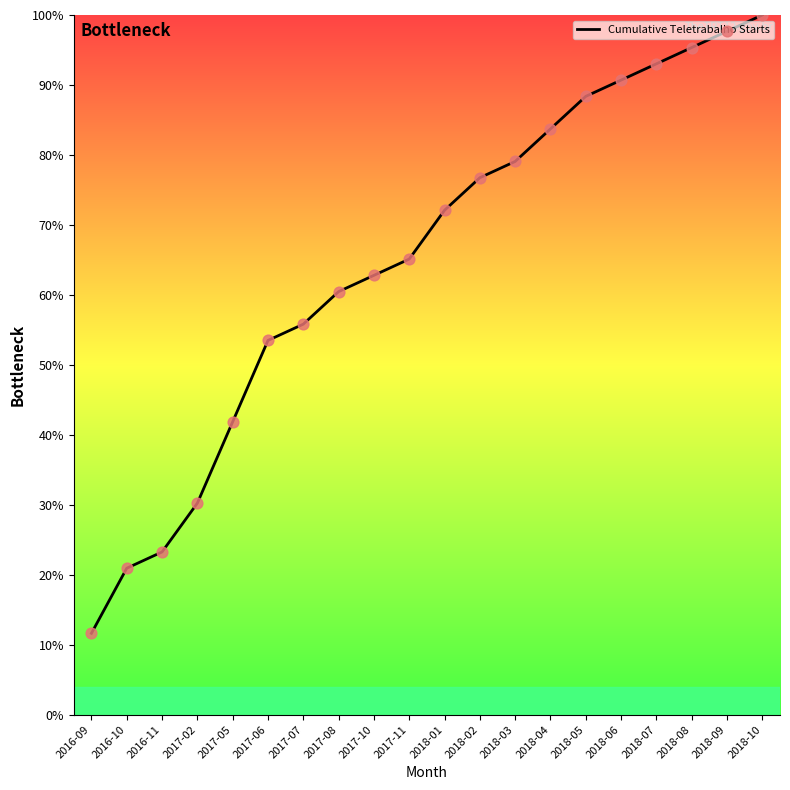

Between 2018-01 and 2016-10, which is larger?

2018-01